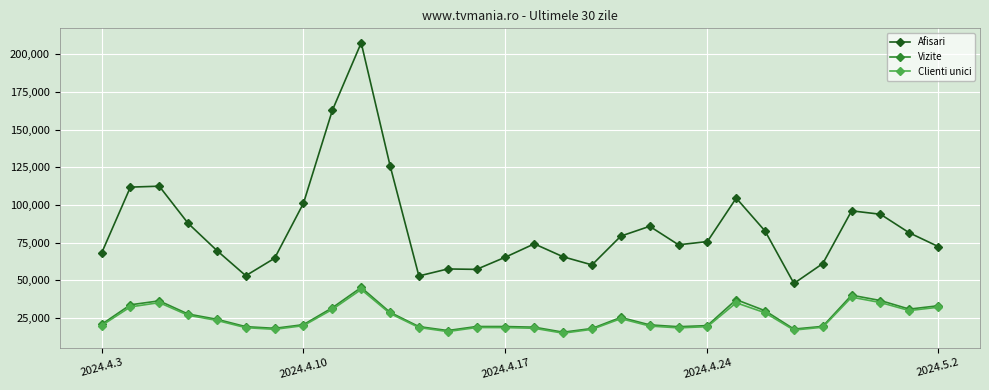

What is the value of the Vizite point at the 5th from the left?

24250